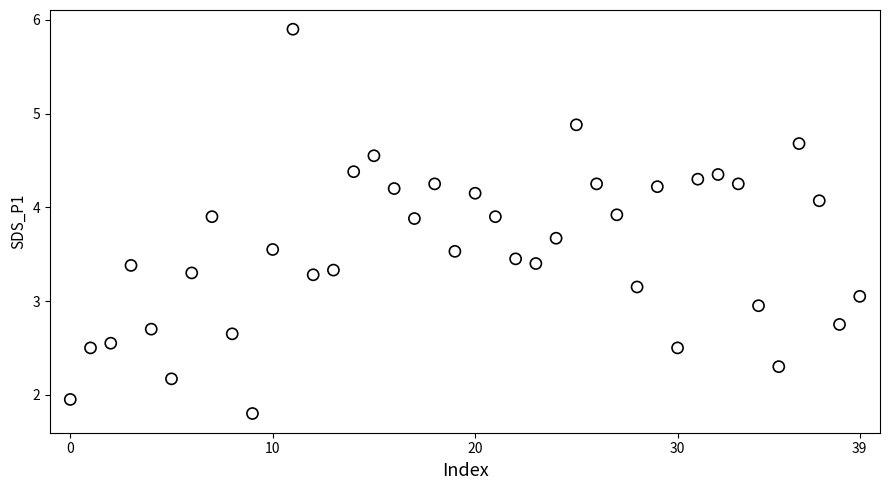

What is the range of Y values (max minus min)?

4.1